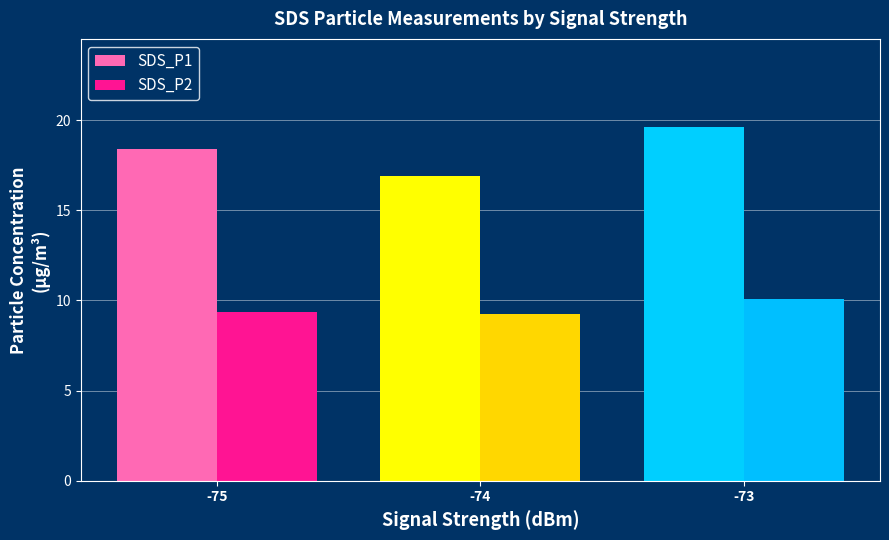

At how many categories does at least one series exceed 19?

1